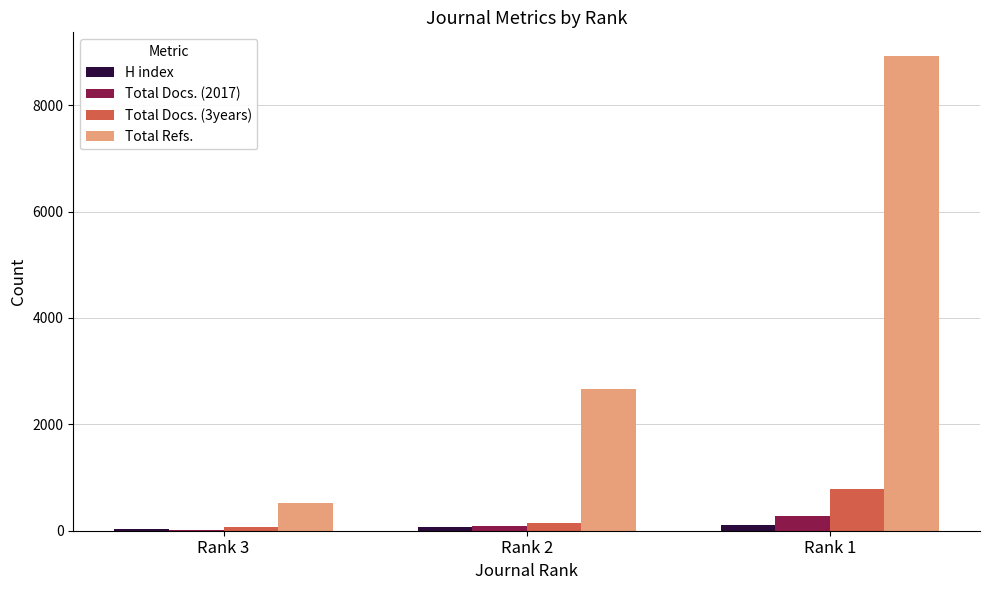

What is the average value of the Total Docs. (3years) series?

331